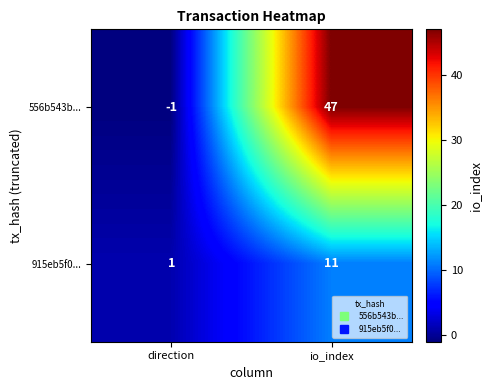

What is the sum of all 915eb5f0... values?

12